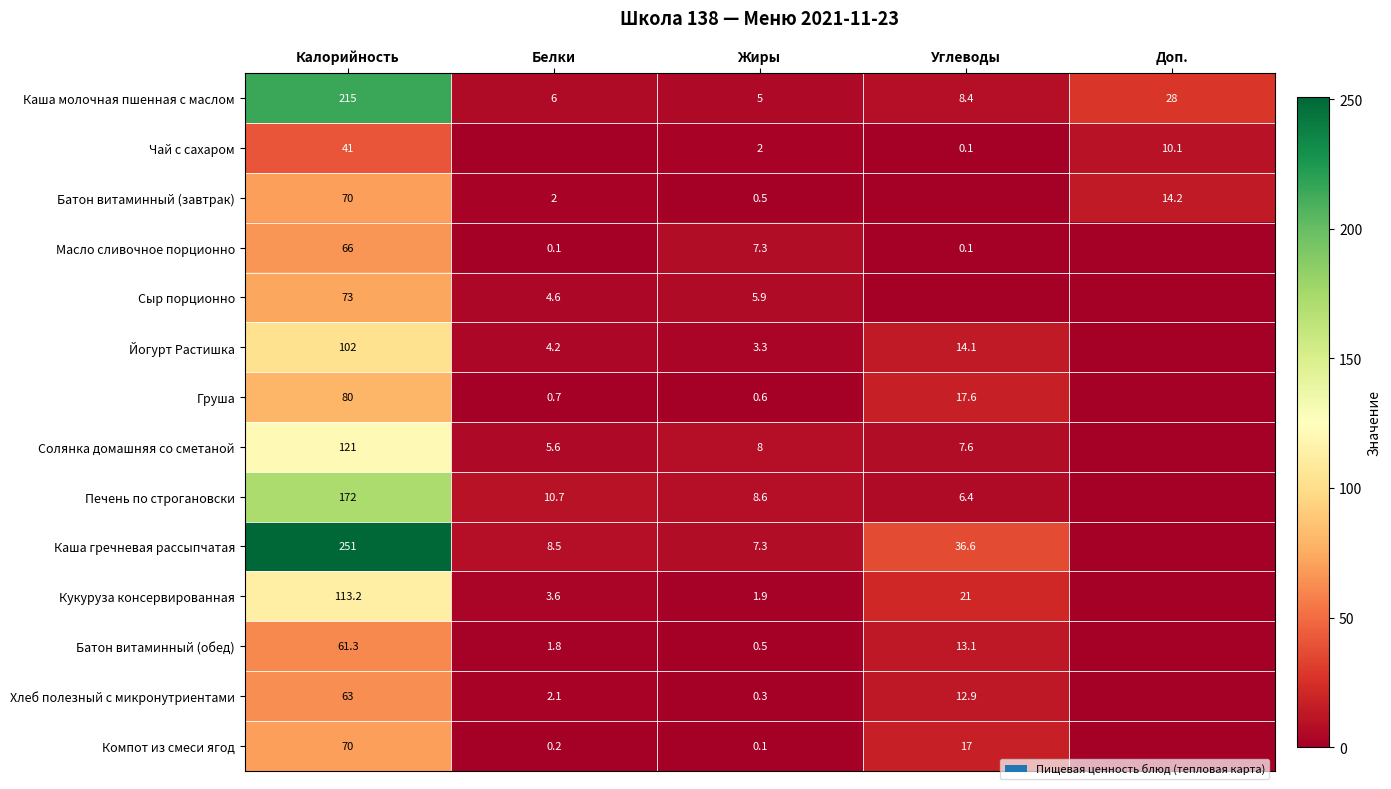

What is the difference between the maximum and second lowest values in the Каша молочная пшенная с маслом series?

209.0